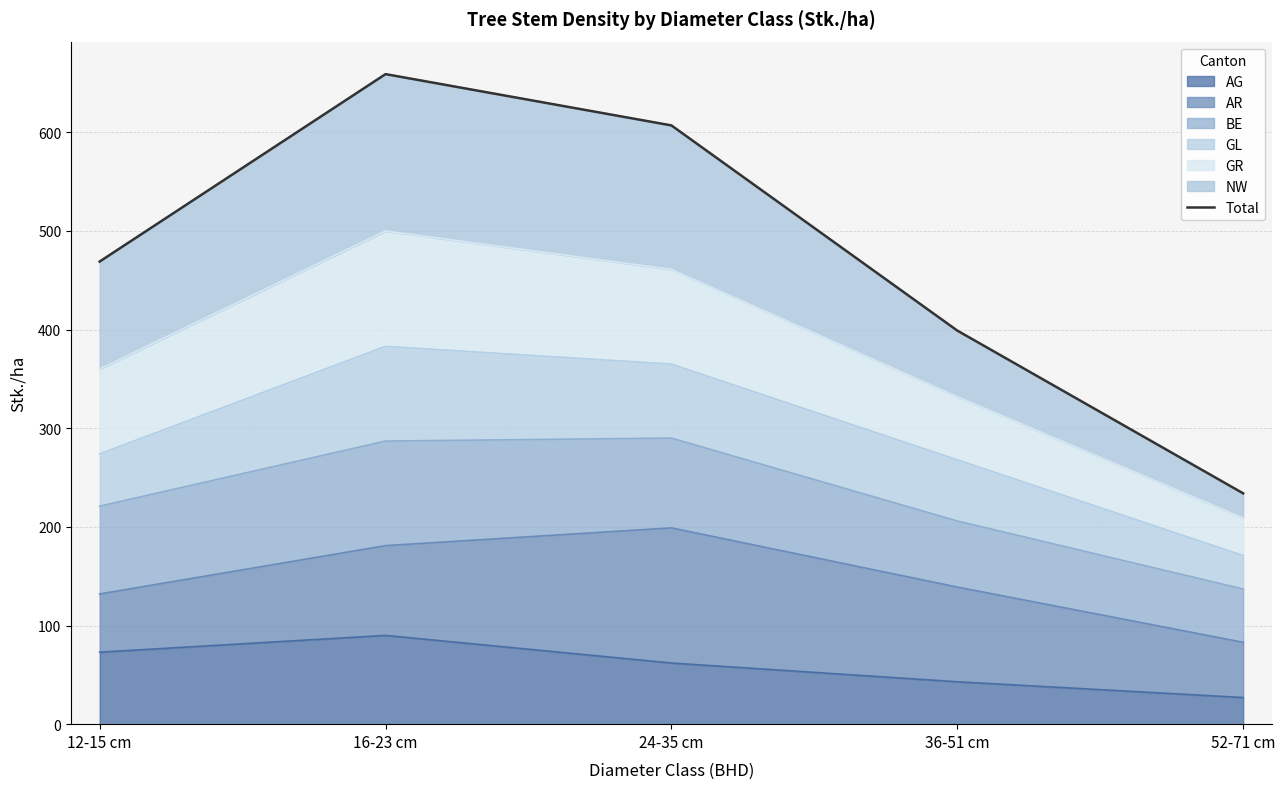

Reading left to right, transcribe all the data shown in this chart.

12-15 cm=469	16-23 cm=659	24-35 cm=607	36-51 cm=399	52-71 cm=234